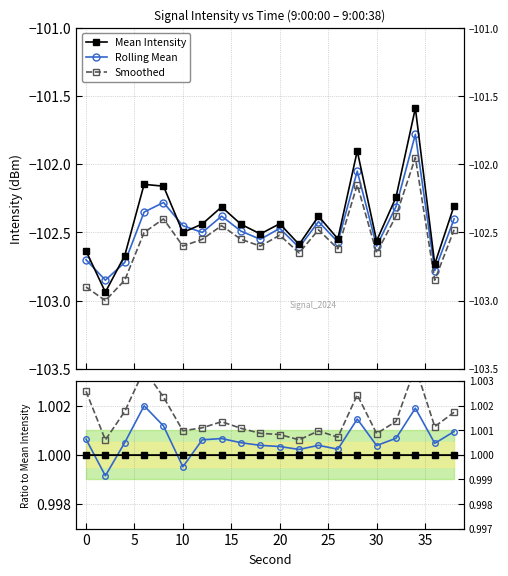

True or false: Rolling Mean has a value of 1.4 at 30.

False